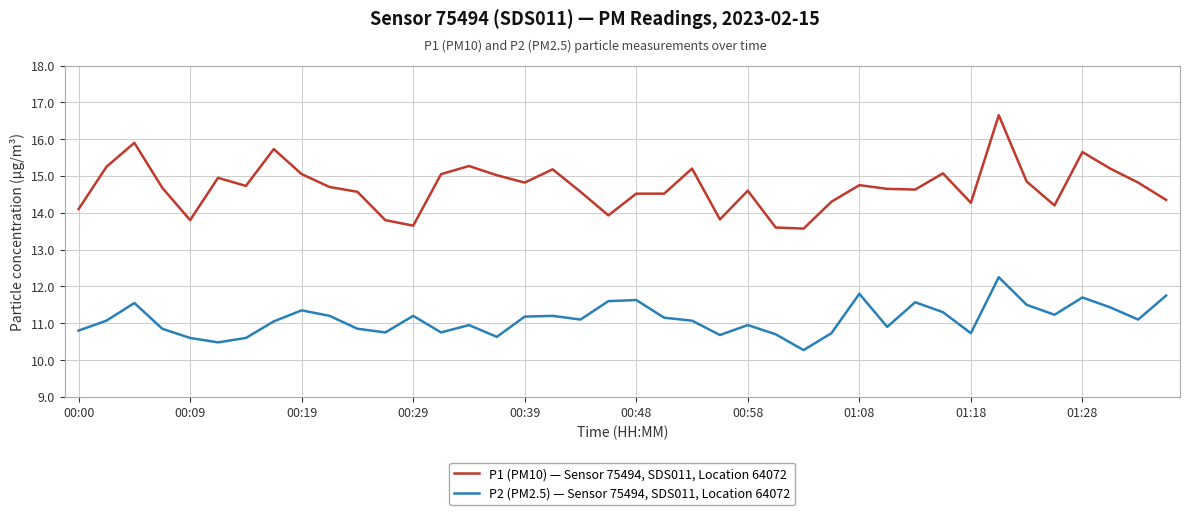

Does the chart have visible grid lines?

Yes